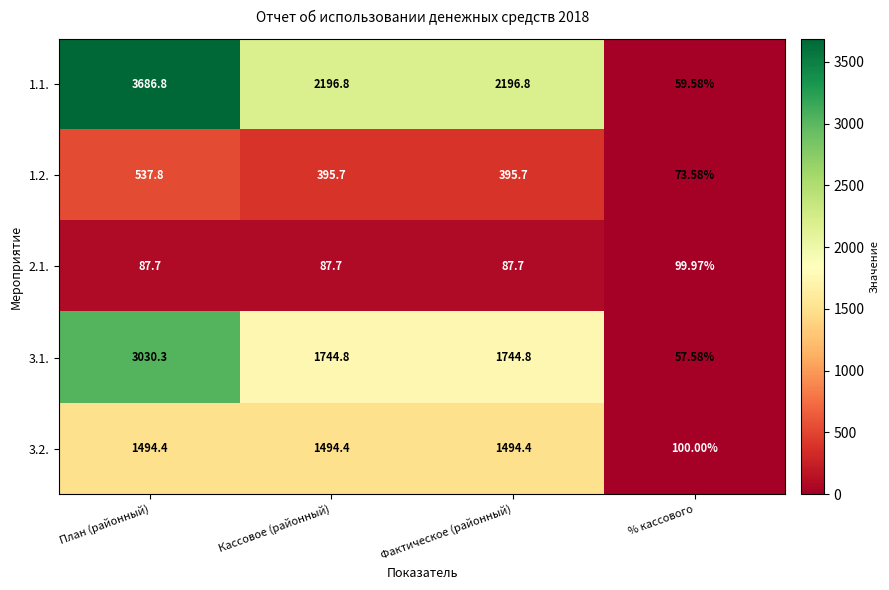

Which series has the largest range (max minus min)?

1.1.